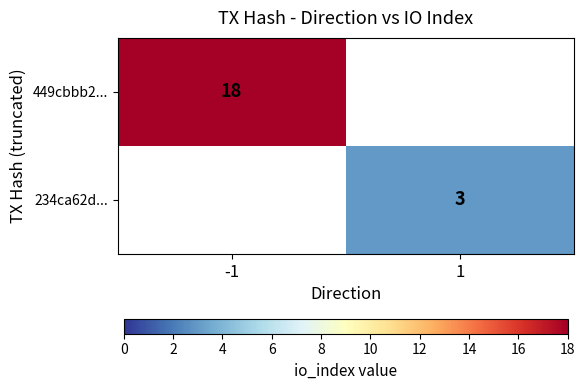

The 449cbbb2... series shows 18 at -1. True or false?

True